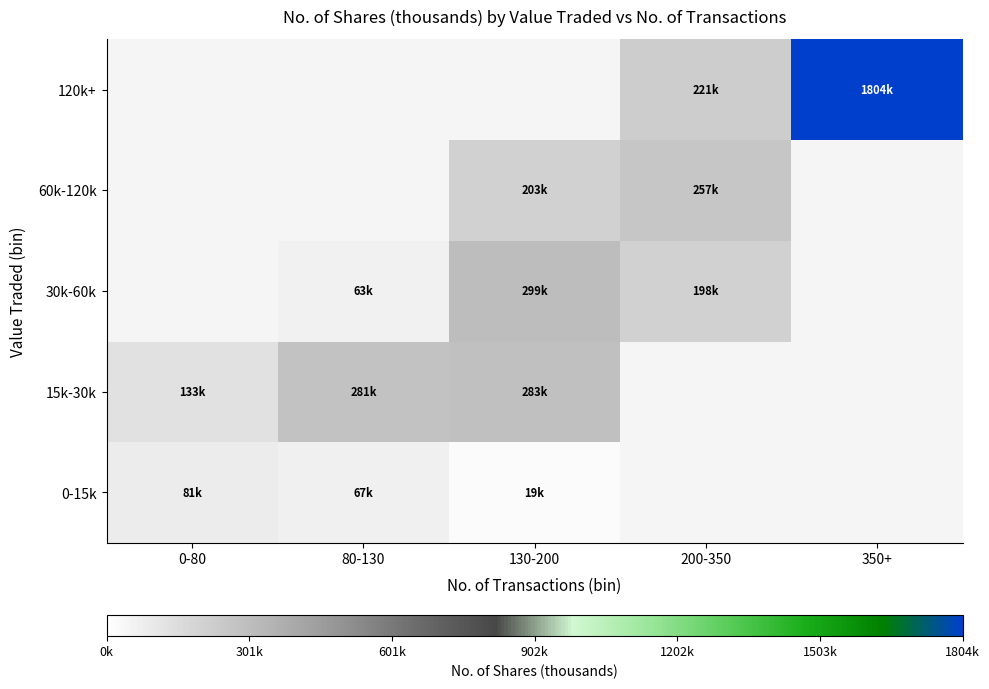

How many series are shown in this chart?

5